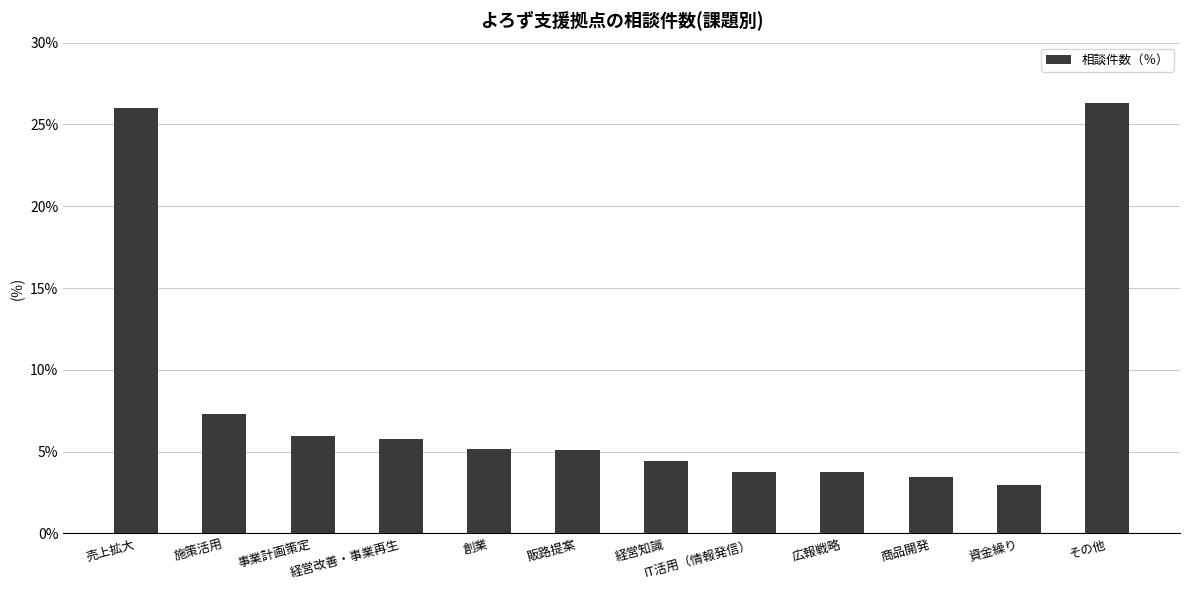

What is the difference between the values at 施策活用 and 経営知識?

2.8